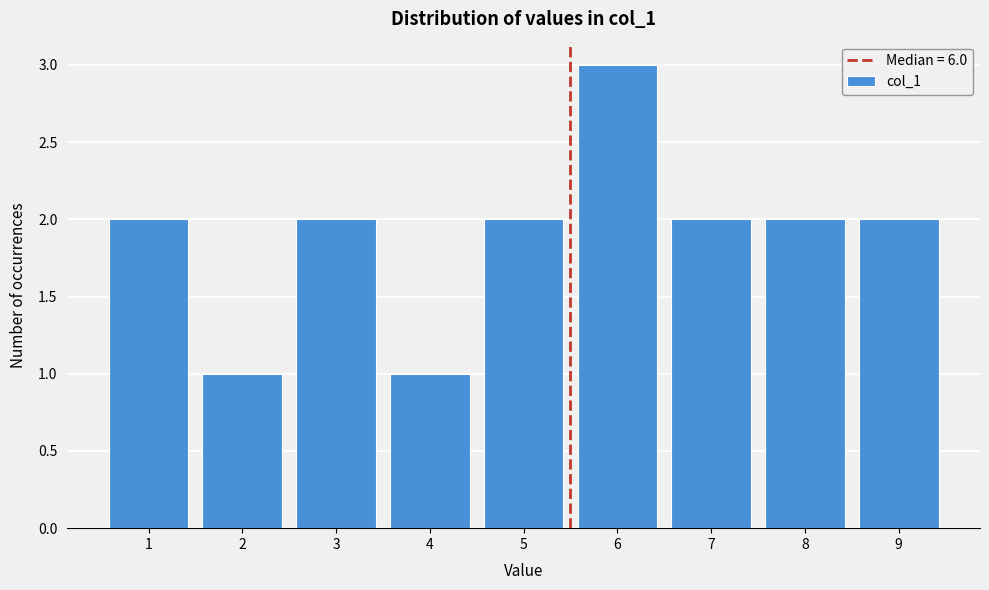

Reading left to right, transcribe all the data shown in this chart.

2	1	2	1	2	3	2	2	2